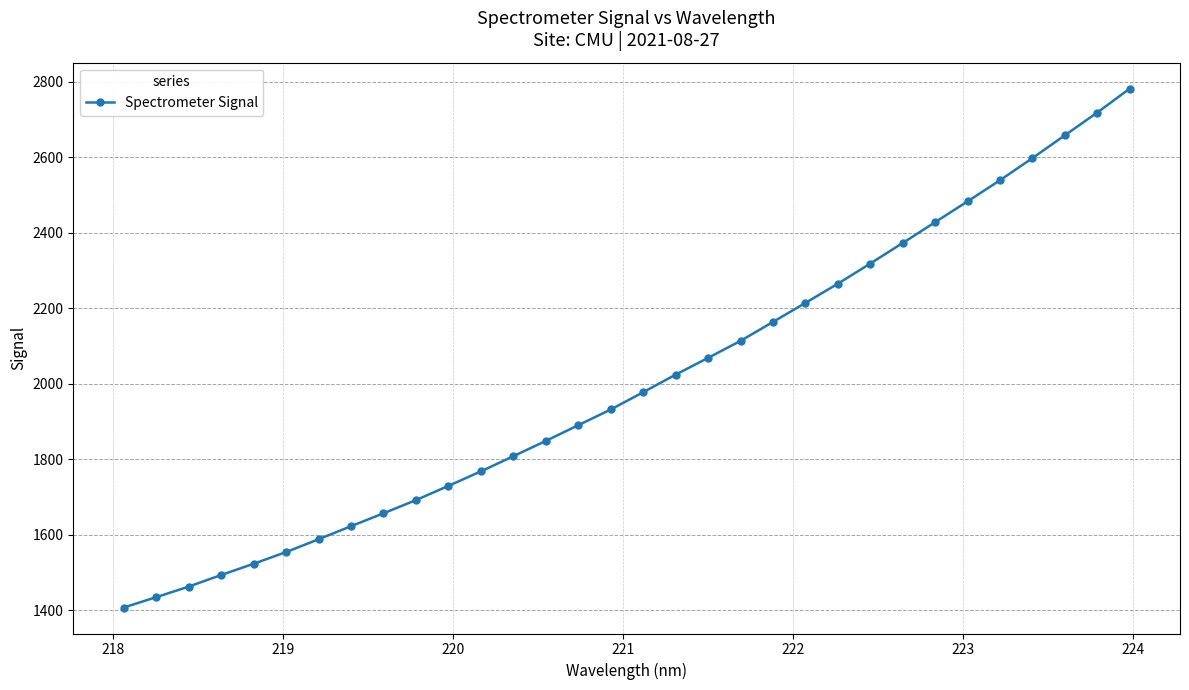

What is the difference between the second highest and minimum values?

1311.1